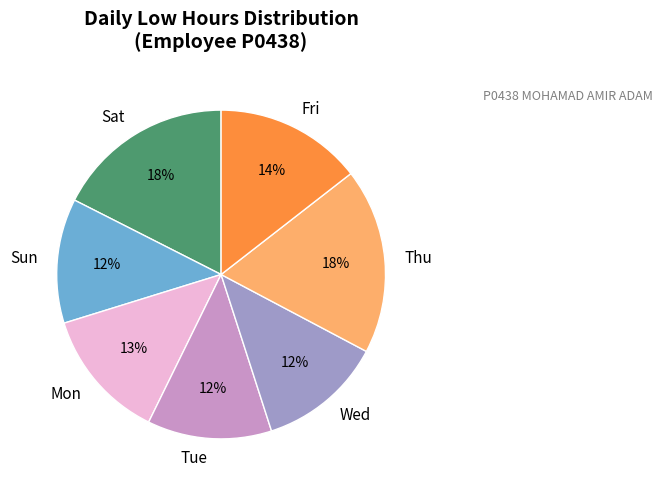

To the nearest percent, what is the difference between the largest and smallest slice percentages?

6%